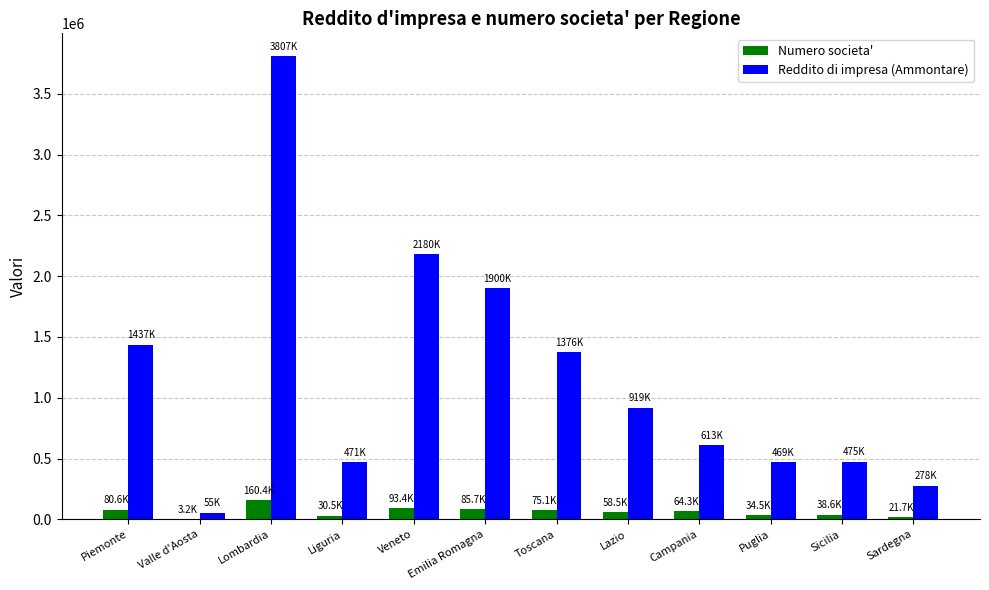

Which series changed the most between Lazio and Sardegna?

Reddito di impresa (Ammontare)